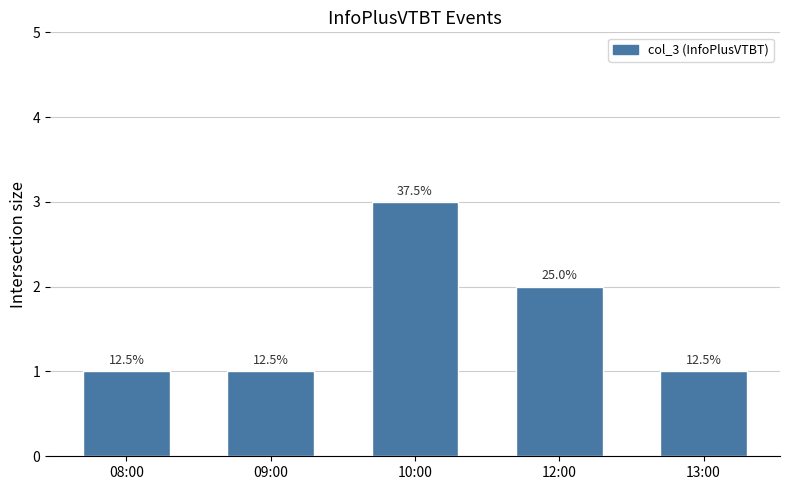

List the labels in order of value, largest first.

10:00, 12:00, 08:00, 09:00, 13:00